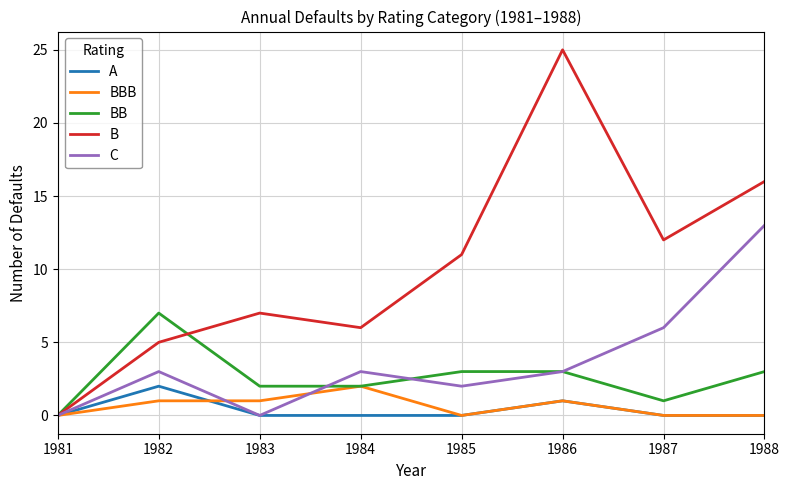

The A series shows 0 at 1983. True or false?

True